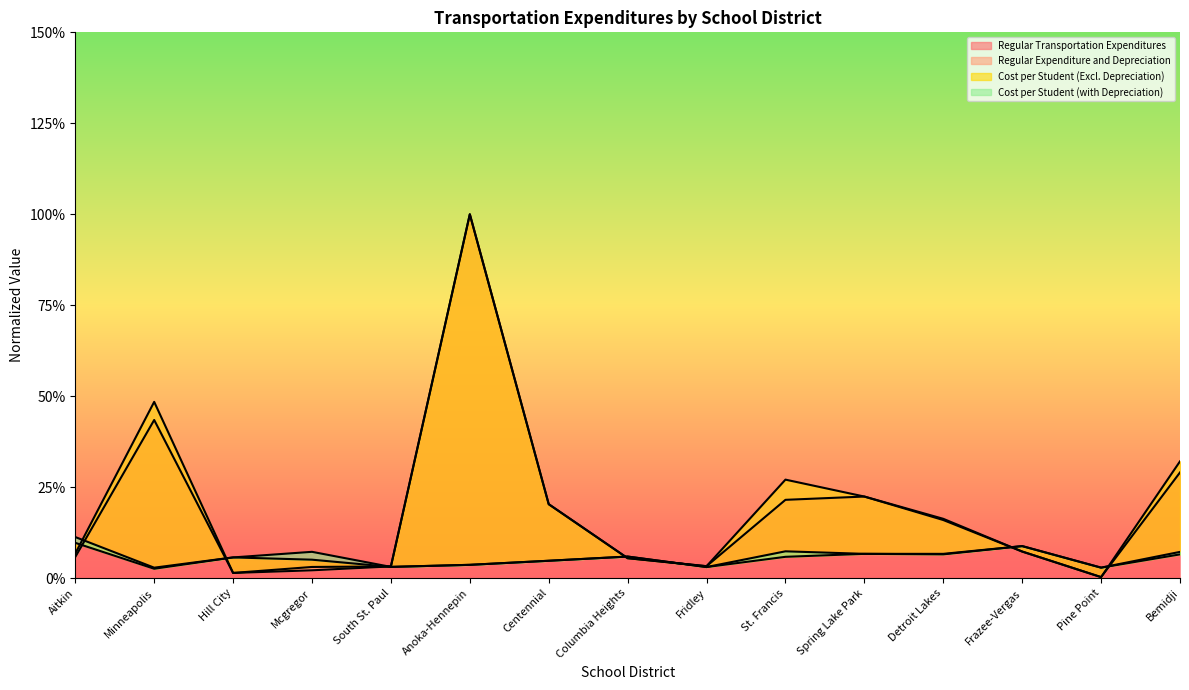

At St. Francis, list the series in order from largest to smallest.

Regular Expenditure and Depreciation, Regular Transportation Expenditures, Cost per Student (with Depreciation), Cost per Student (Excl. Depreciation)